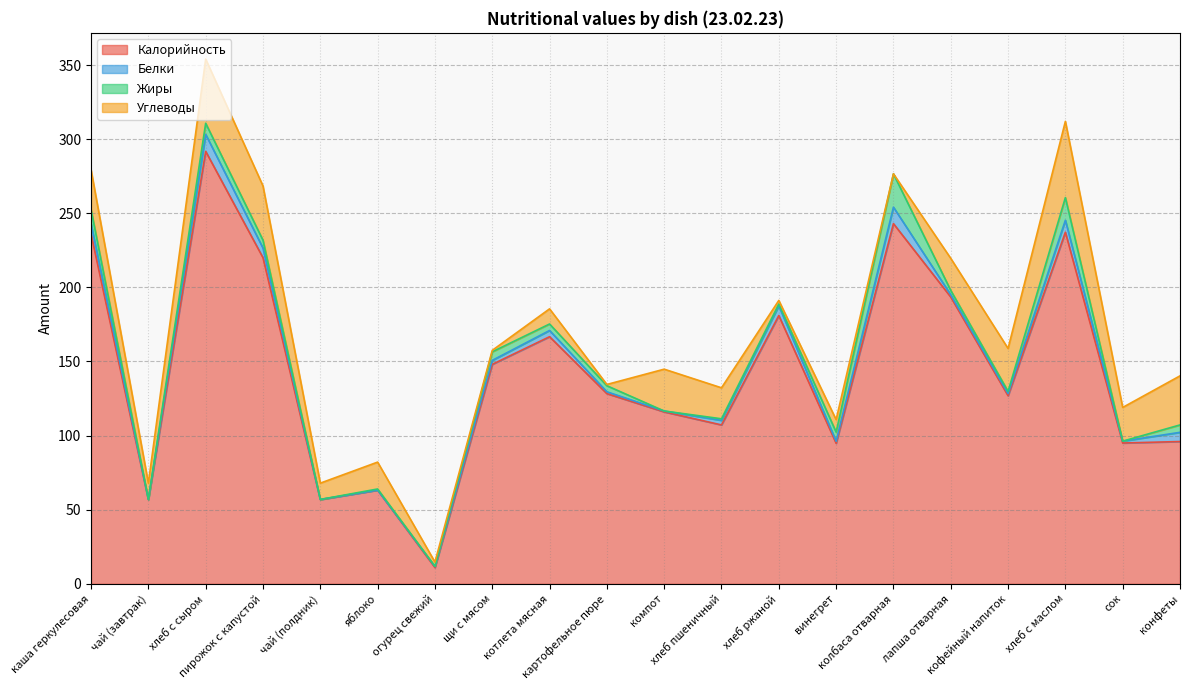

At how many categories does at least one series exceed 288?

1